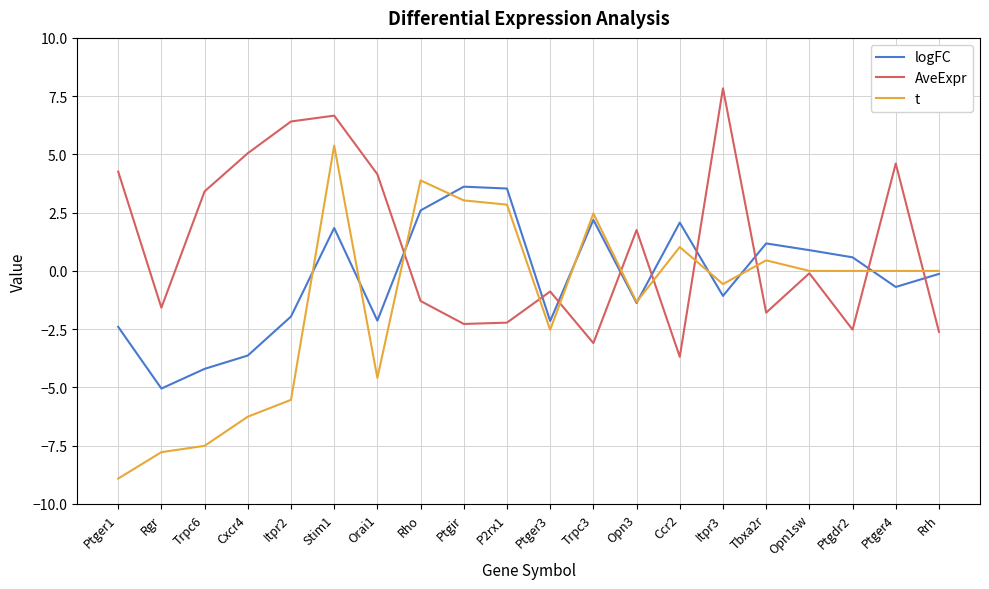

The value of AveExpr at Opn1sw is -0.1. True or false?

True